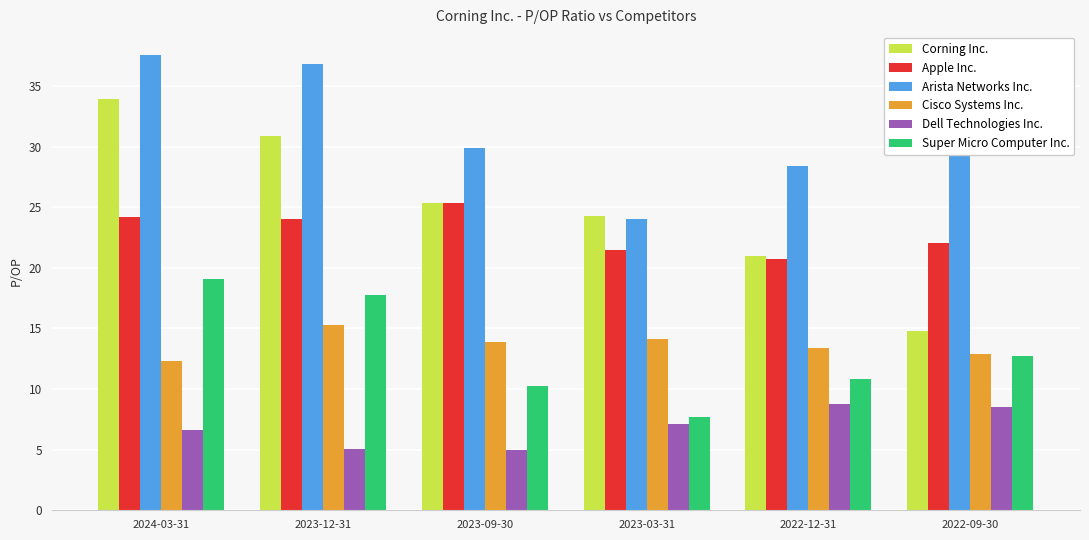

The value of Cisco Systems Inc. at 2024-03-31 is 12.3. True or false?

True